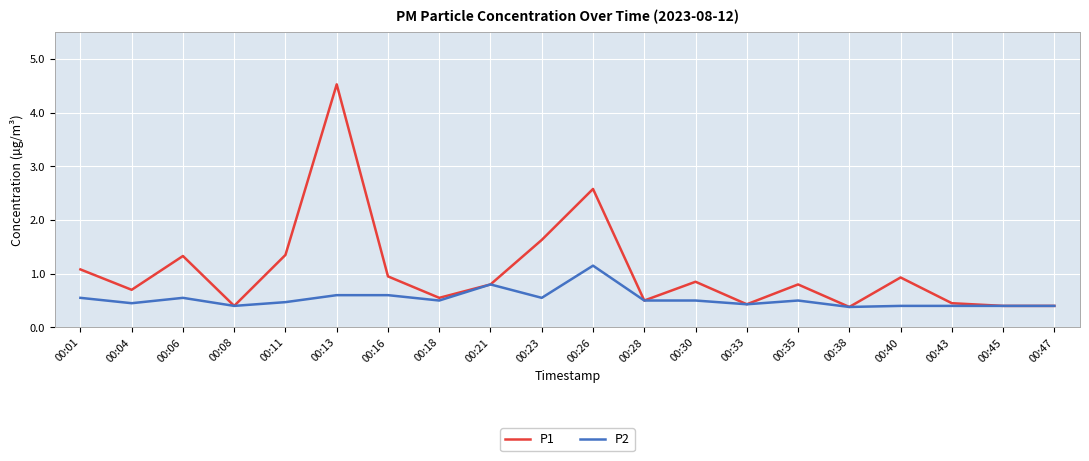

True or false: P1 has a value of 0.9 at 00:16.

True